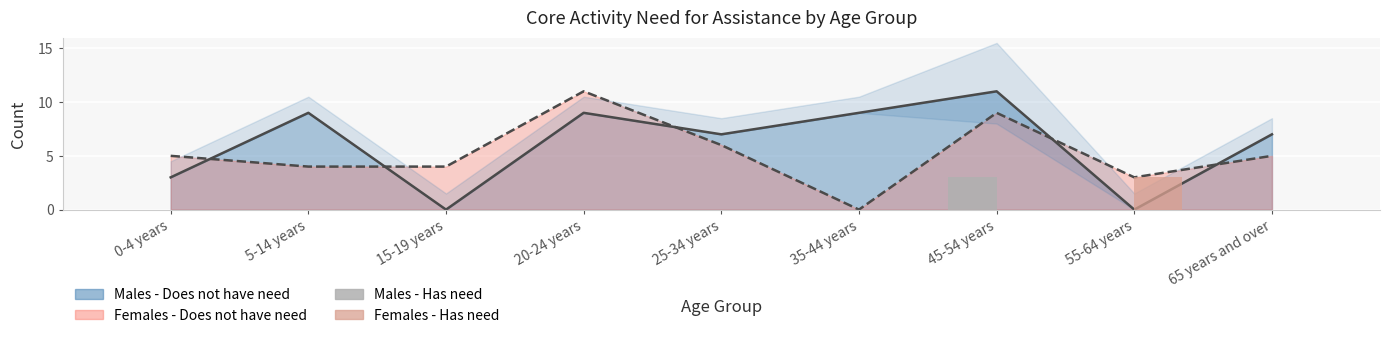

Which has a higher value, 55-64 years or 5-14 years?

55-64 years